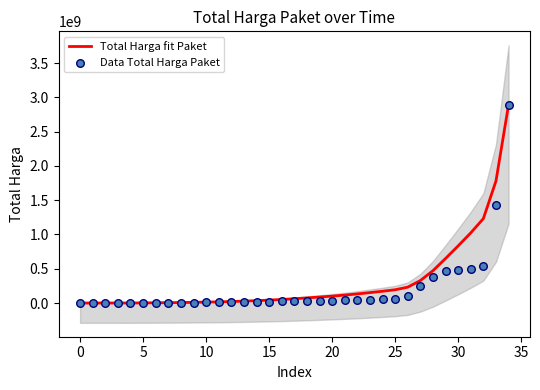

Which series reaches the maximum Y coordinate?

Total Harga fit Paket